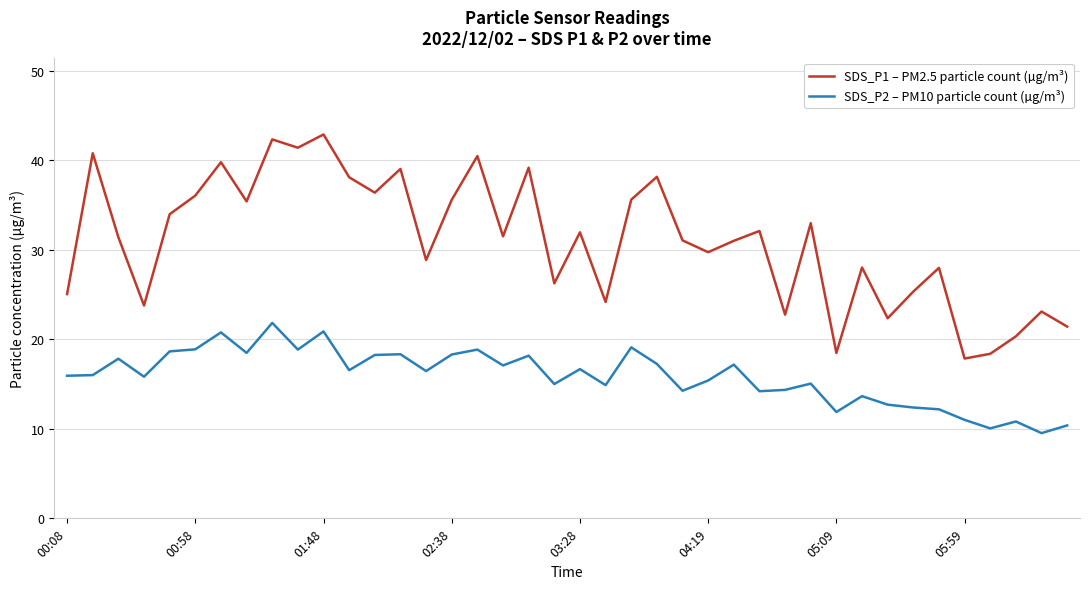

Rank the series by their average value, from highest to lowest.

SDS_P1 – PM2.5 particle count (µg/m³), SDS_P2 – PM10 particle count (µg/m³)